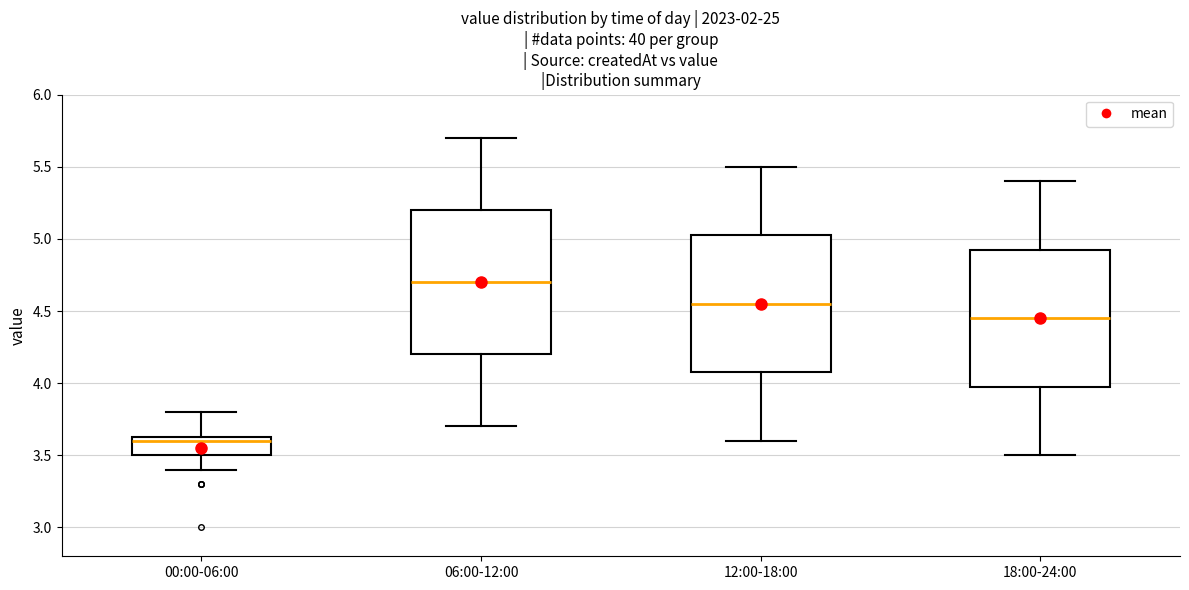

Where does the upper whisker of the box for 18:00-24:00 end on the y-axis? The values are not printed on the chart, so give them approximately, as read against the axis.

5.40